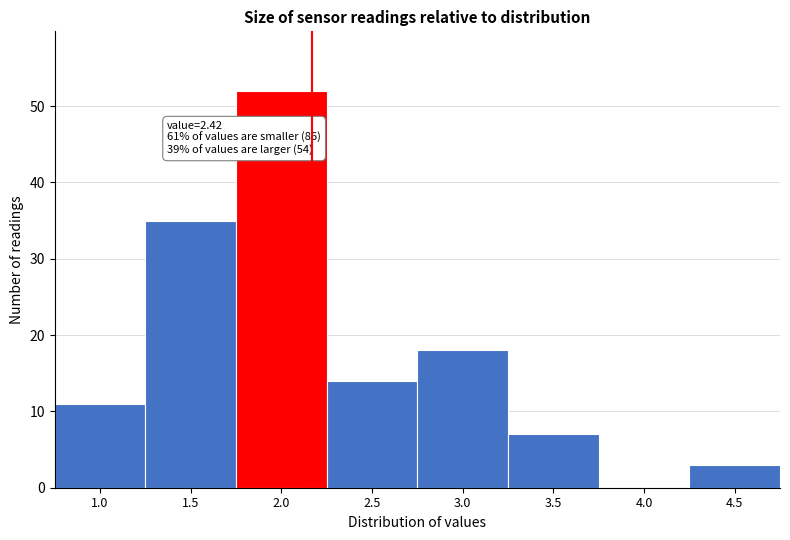

Reading left to right, transcribe all the data shown in this chart.

1.0=11	1.5=35	2.0=52	2.5=14	3.0=18	3.5=7	4.0=0	4.5=3